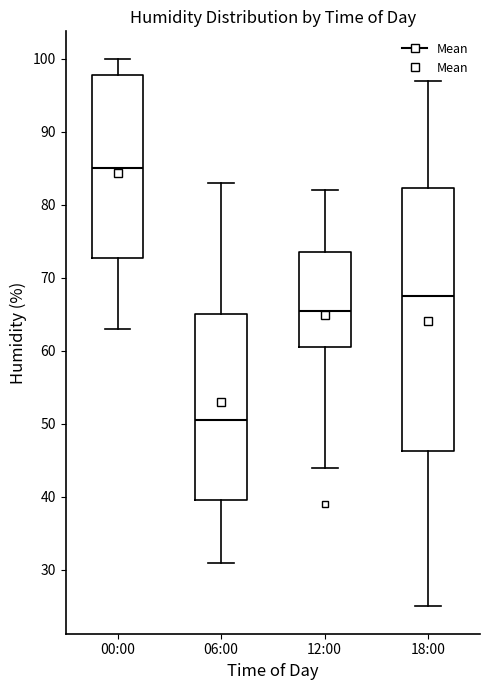

Reading left to right, read every box against the y-axis: the position of its median line, the range the box covers, and the ends of its whiskers. The values are not printed on the chart, so give them approximately, as read against the axis.

00:00: median 85, box 73 to 98, whiskers 63 to 100
06:00: median 51, box 40 to 65, whiskers 31 to 83
12:00: median 66, box 61 to 74, whiskers 44 to 82
18:00: median 68, box 46 to 82, whiskers 25 to 97